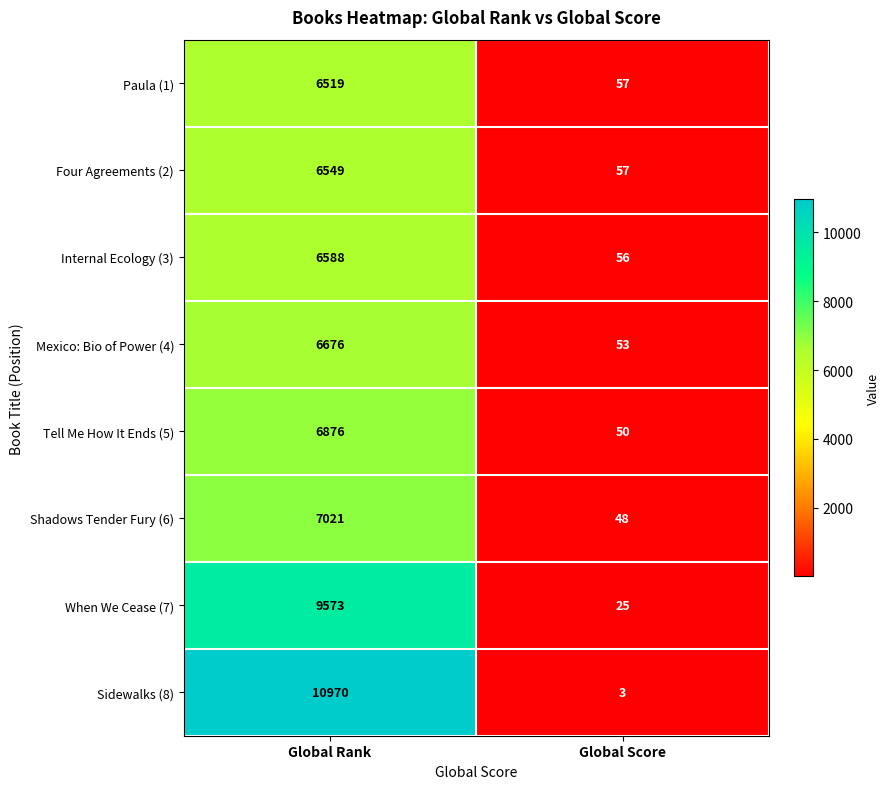

What is the average value of the Four Agreements (2) series?

3303